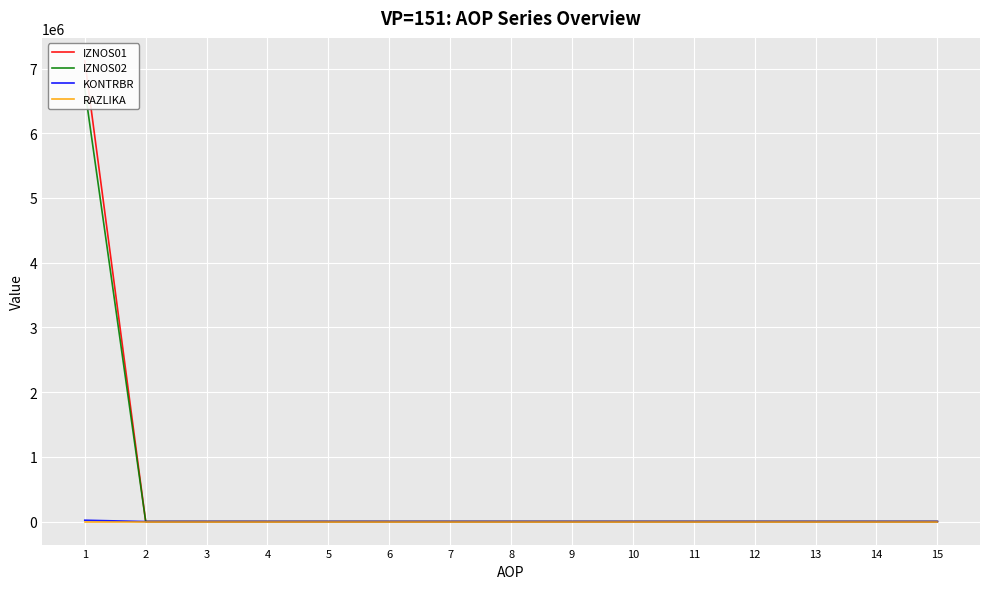

At how many categories does at least one series exceed 5235291?

1